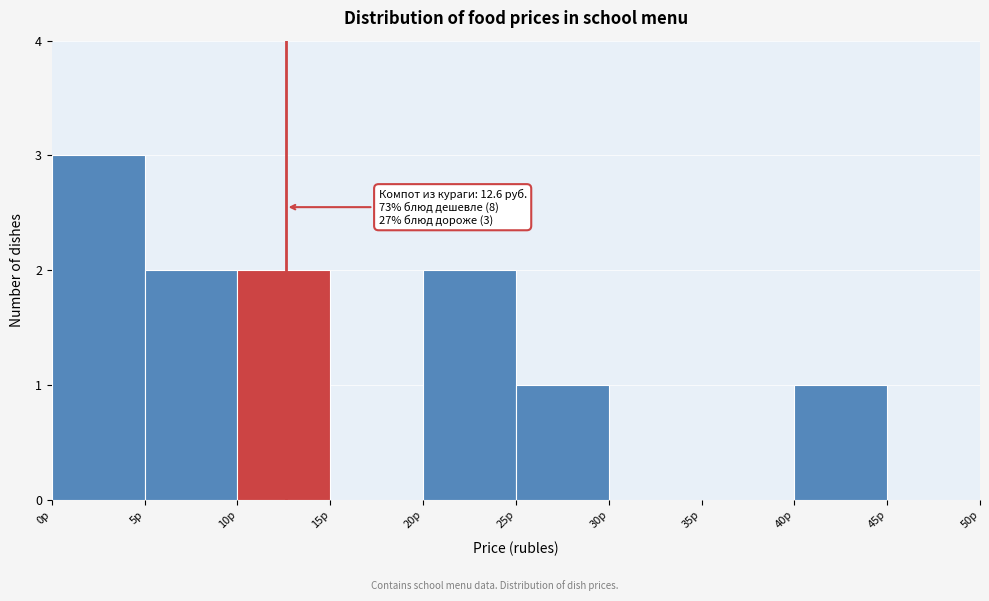

Which range on the x-axis has the tallest bar?

0 to 5